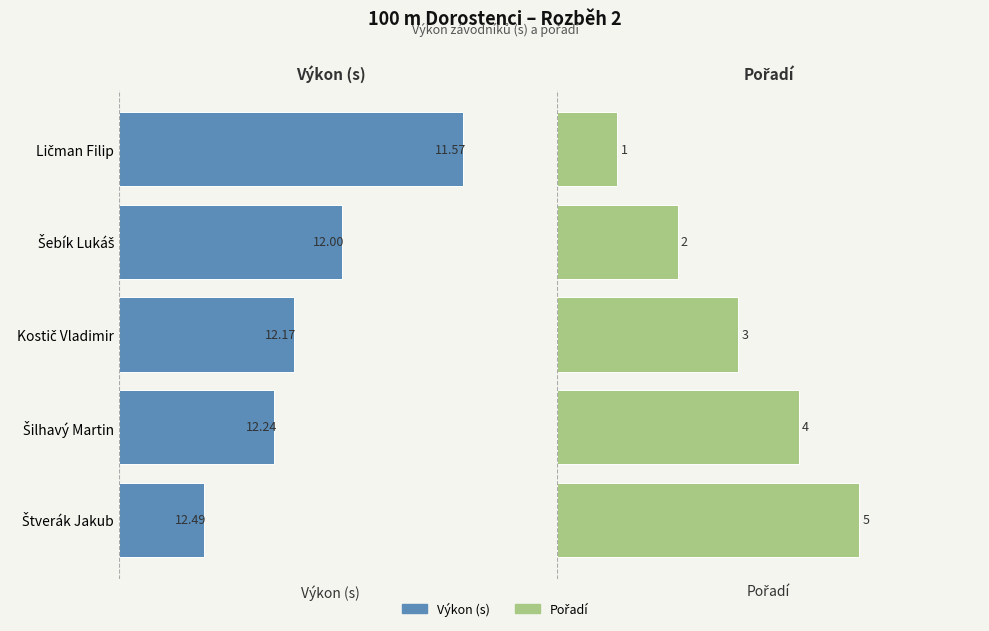

Which series has the widest spread of values?

Pořadí